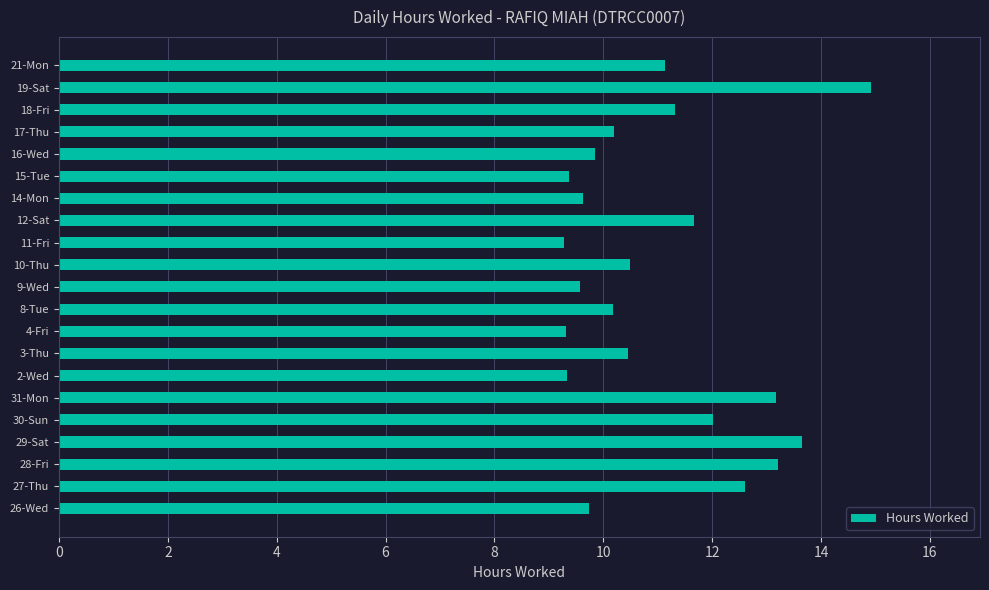

The value at 3-Thu is 10.5. True or false?

True